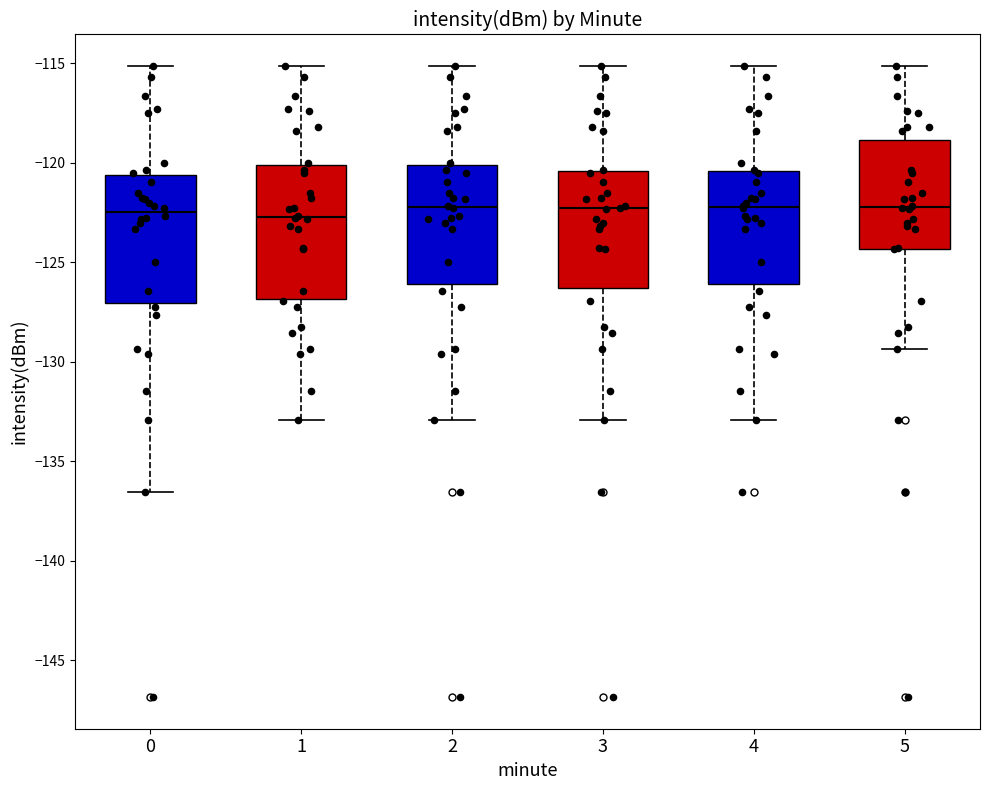

Where does the upper whisker of the box at x = 3 end on the y-axis? The values are not printed on the chart, so give them approximately, as read against the axis.

-115.0